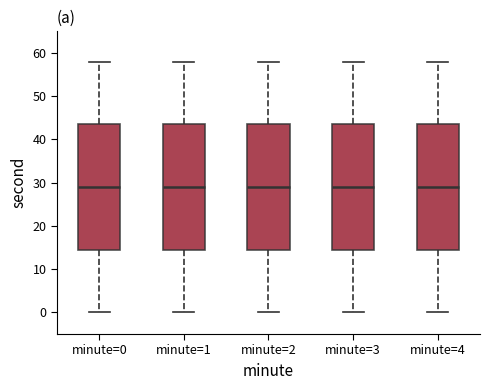

Reading left to right, read every box against the y-axis: the position of its median line, the range the box covers, and the ends of its whiskers. The values are not printed on the chart, so give them approximately, as read against the axis.

minute=0: median 29, box 15 to 44, whiskers 0 to 58
minute=1: median 29, box 15 to 44, whiskers 0 to 58
minute=2: median 29, box 15 to 44, whiskers 0 to 58
minute=3: median 29, box 15 to 44, whiskers 0 to 58
minute=4: median 29, box 15 to 44, whiskers 0 to 58